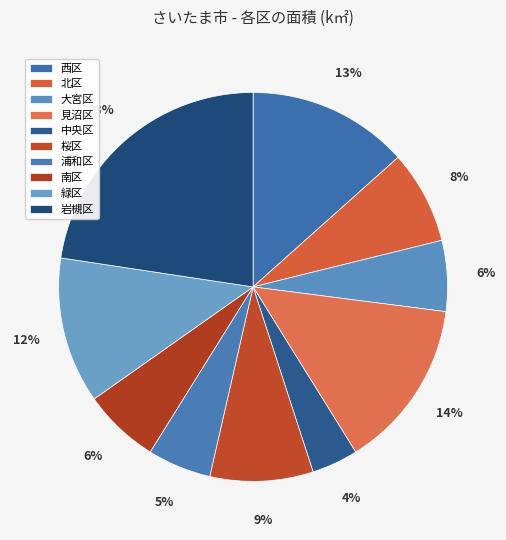

To the nearest percent, what portion does 浦和区 represent?

5%